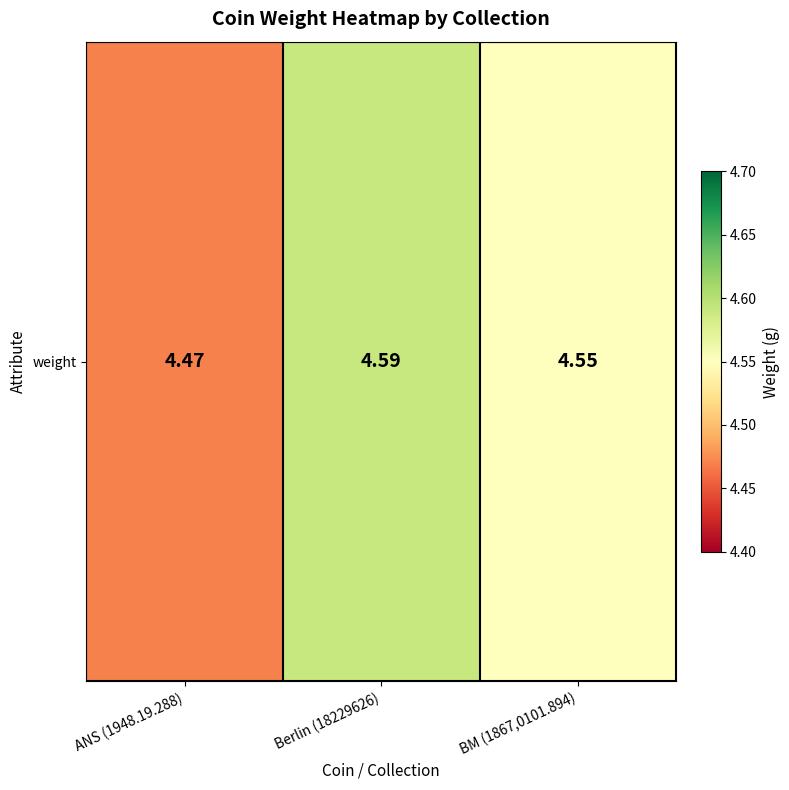

At which category does the chart reach its peak across all series?

Berlin (18229626)